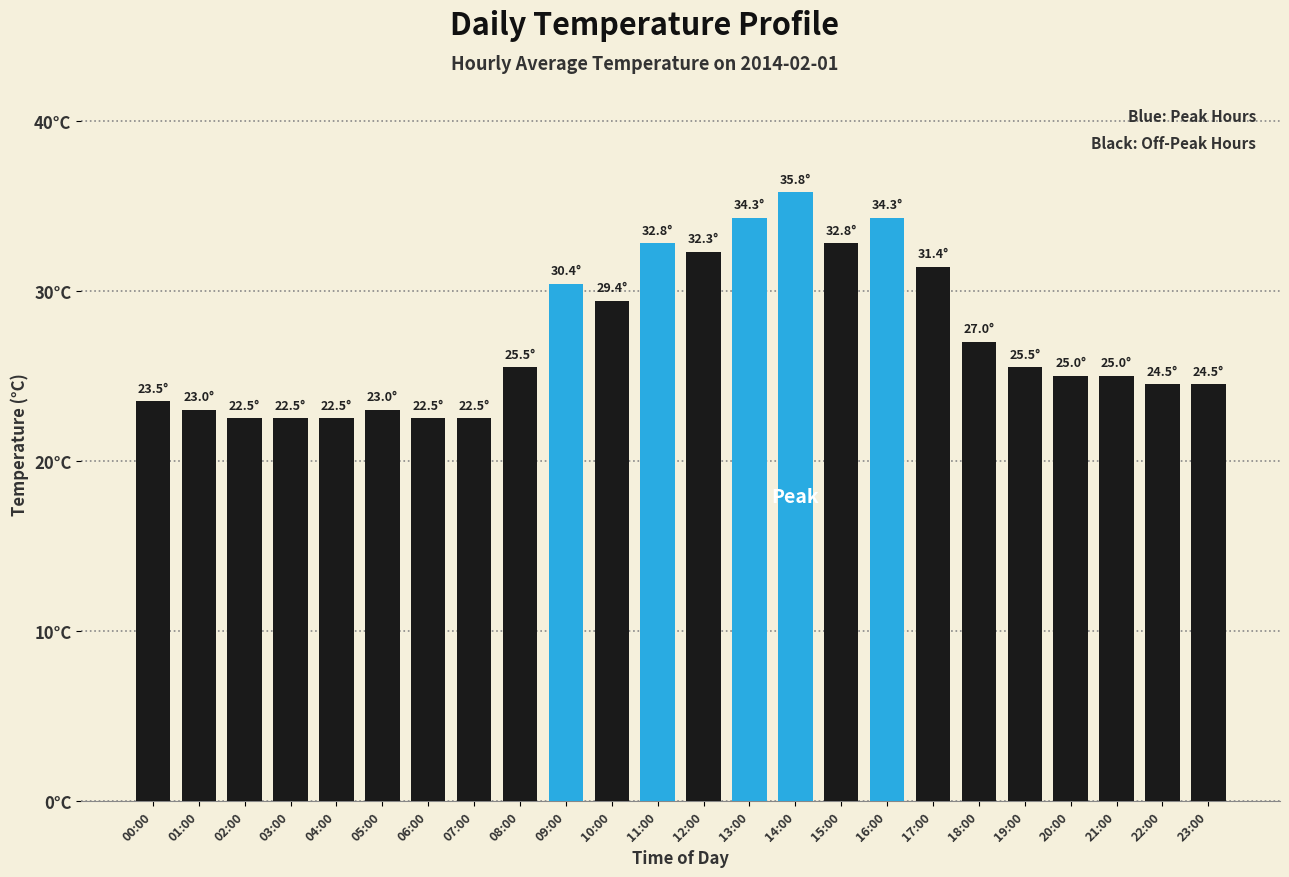

What position from the left is 20:00?

21